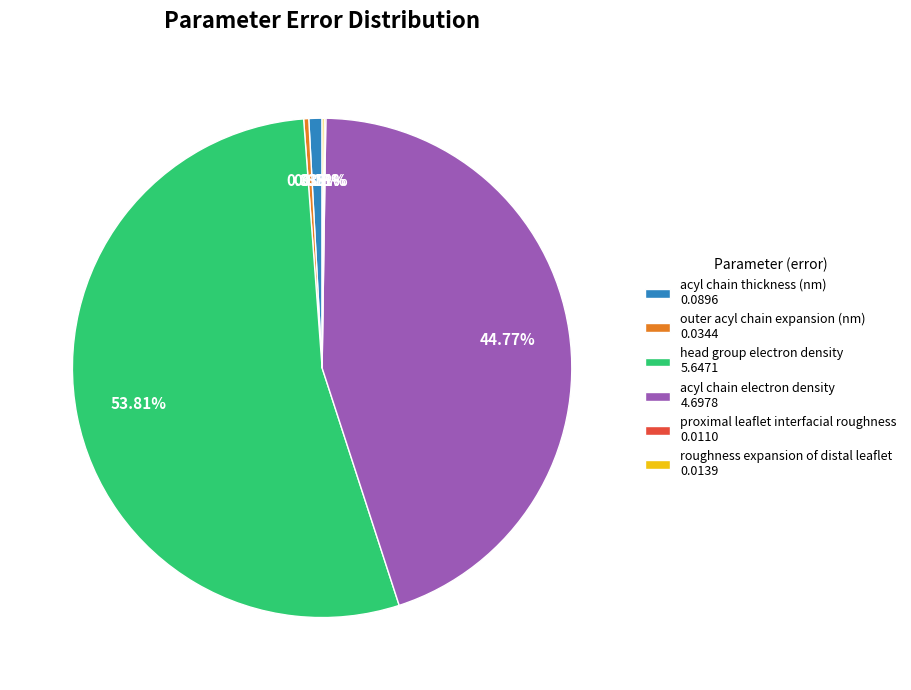

Which has a higher value, head group electron density 5.6471 or acyl chain thickness (nm) 0.0896?

head group electron density 5.6471